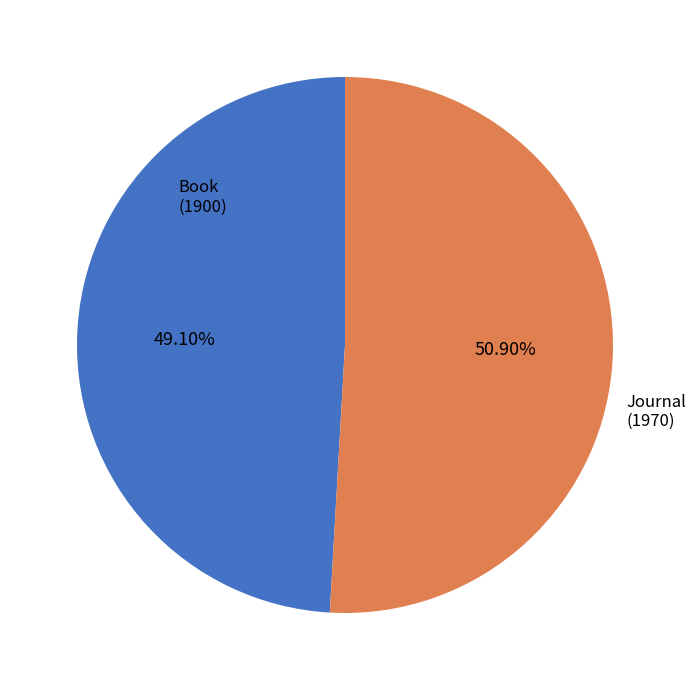

To the nearest percent, what is the difference between the Book (1900) and Journal (1970) slice percentages?

2%